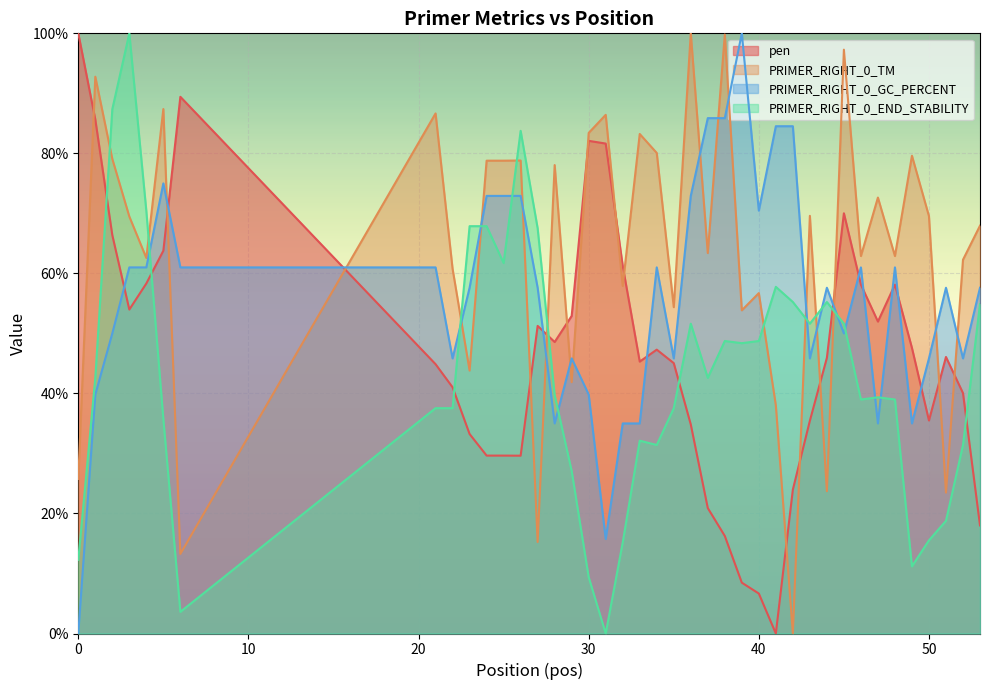

What is the highest value of the pen series?

100.0